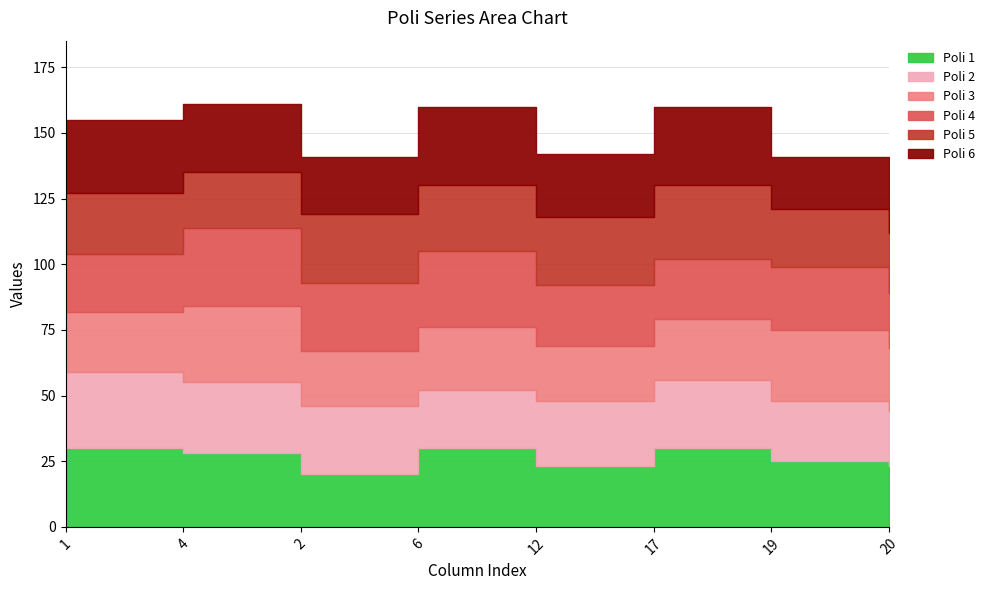

How many values in the Poli 6 series exceed 26?

3